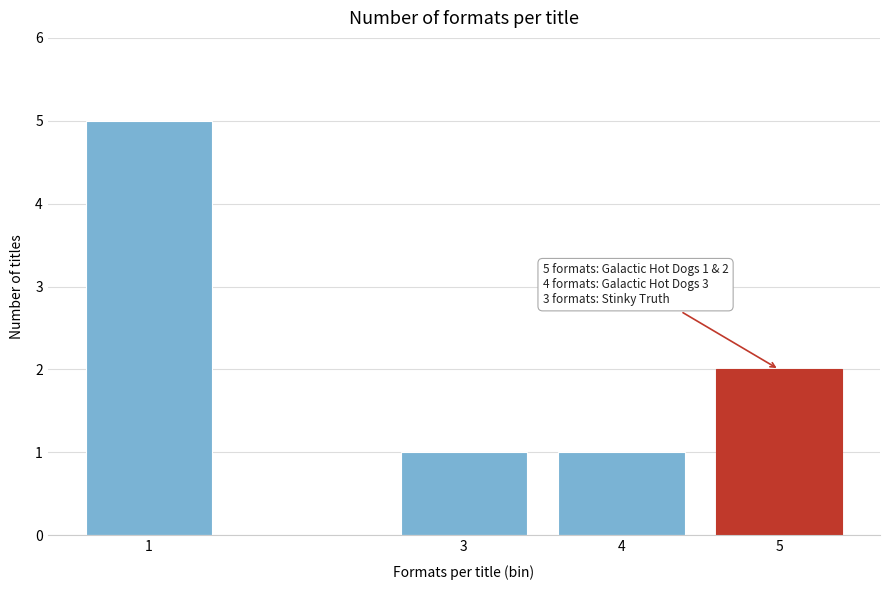

Reading left to right, transcribe all the data shown in this chart.

5	1	1	2